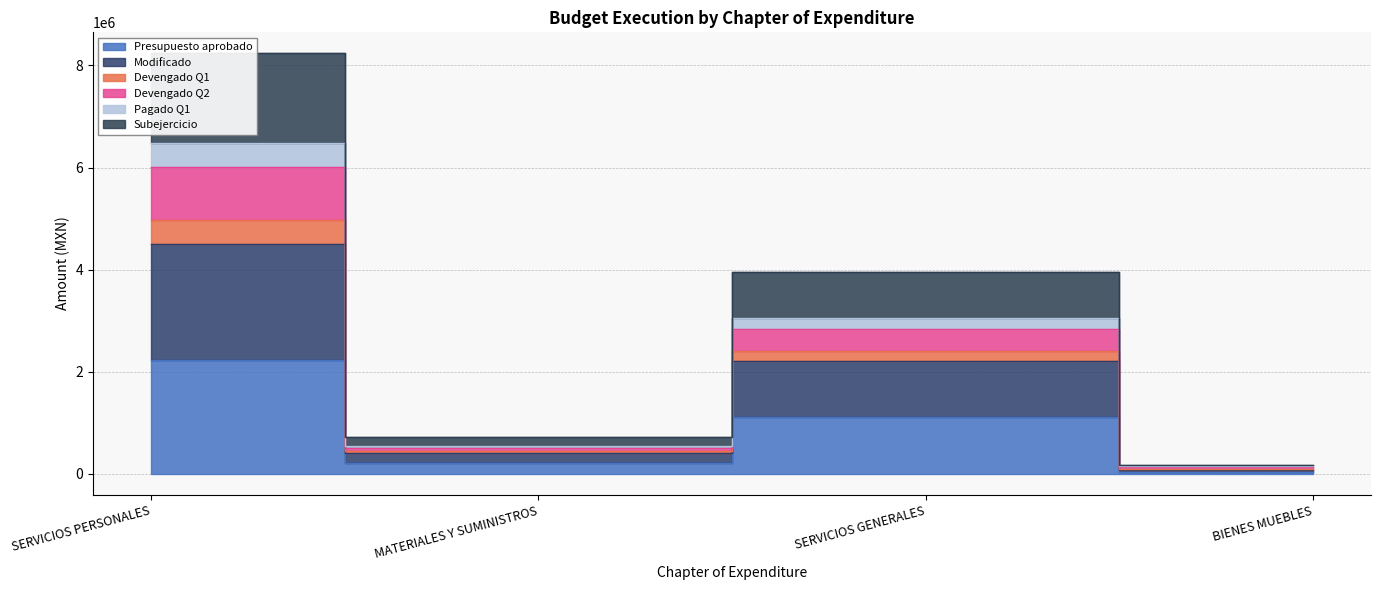

How many distinct data groups are displayed?

6